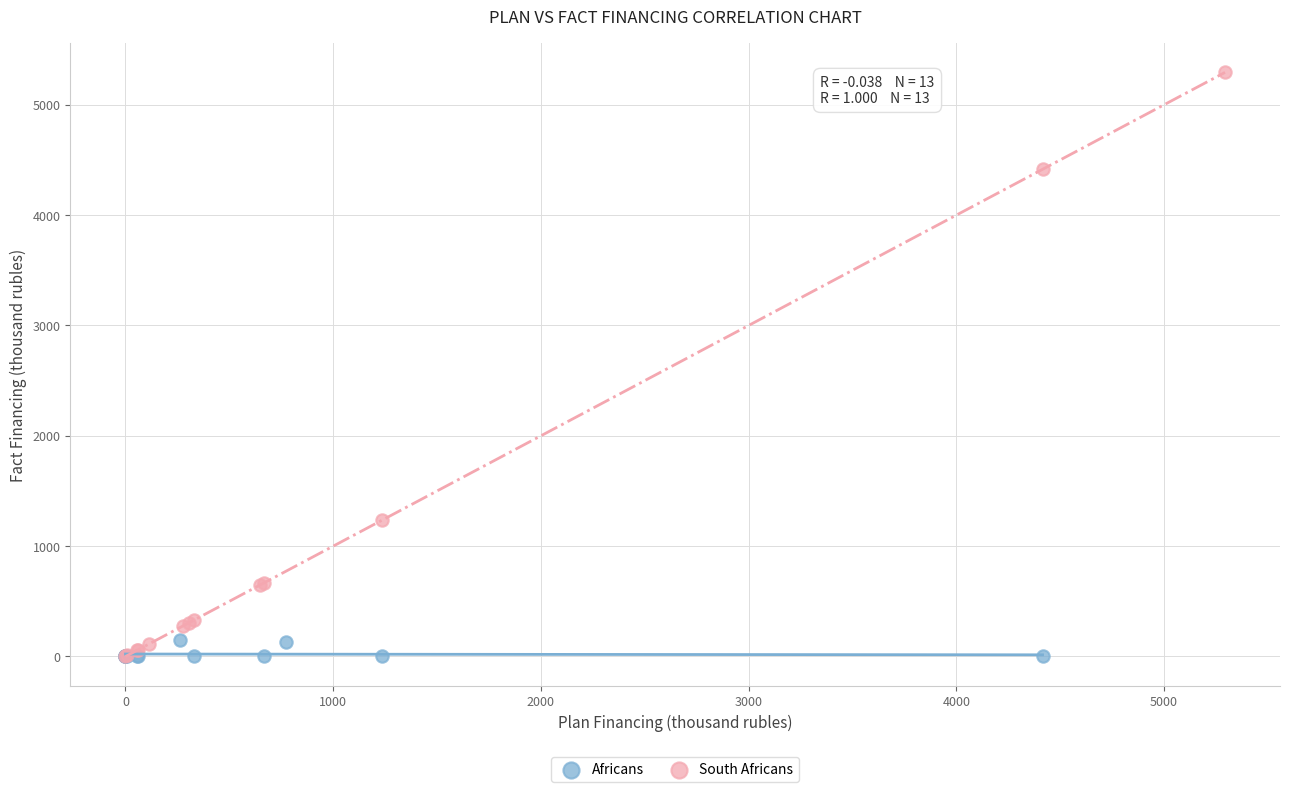

Which series contains the highest Y value?

South Africans